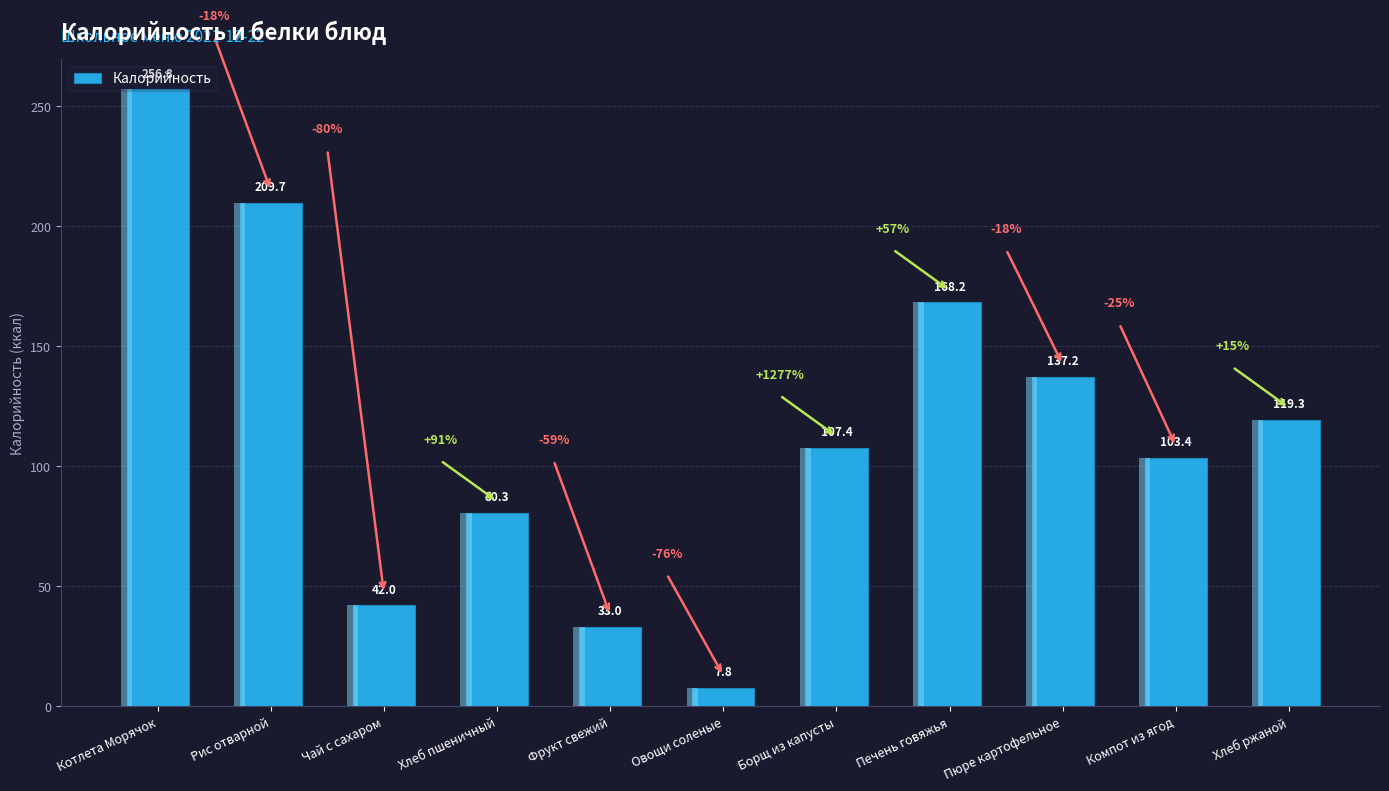

How many values exceed 107?

6